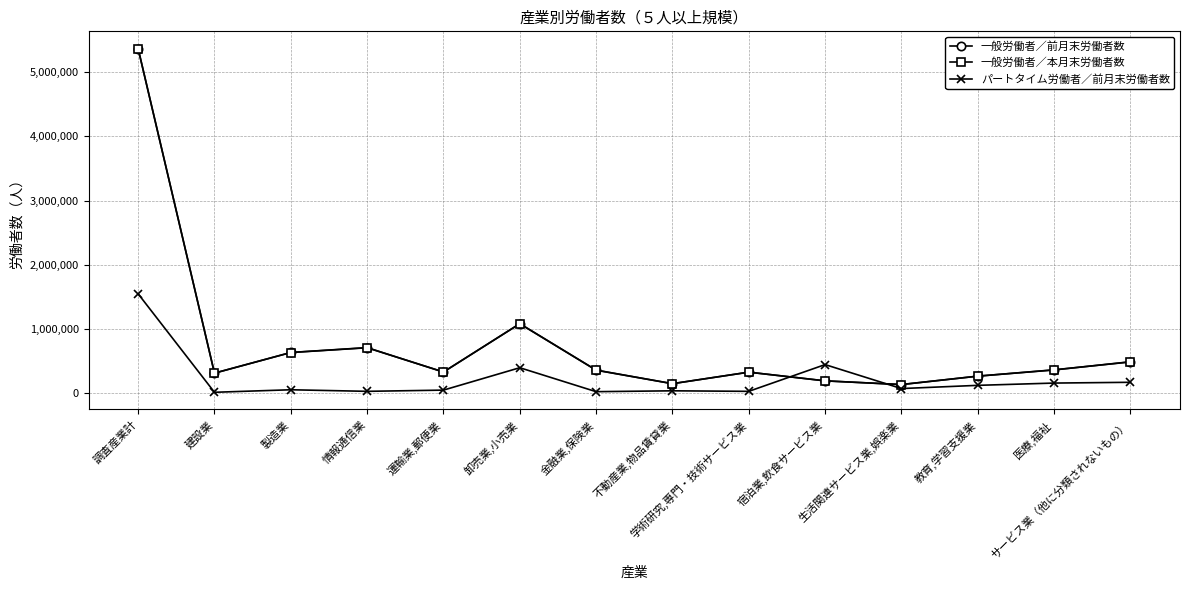

How many values in the パートタイム労働者／前月末労働者数 series are below 67129?

7